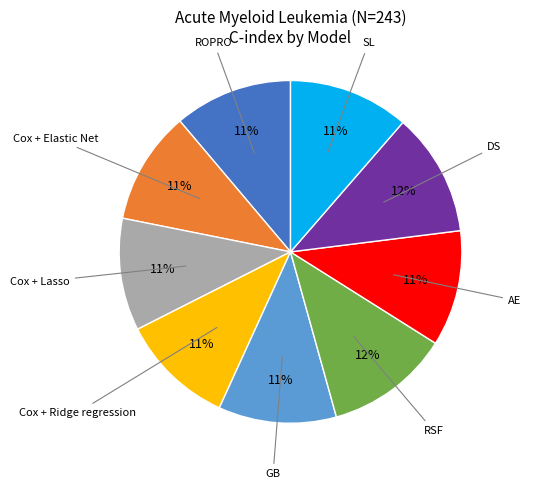

To the nearest percent, what is the difference between the largest and smallest slice percentages?

1%